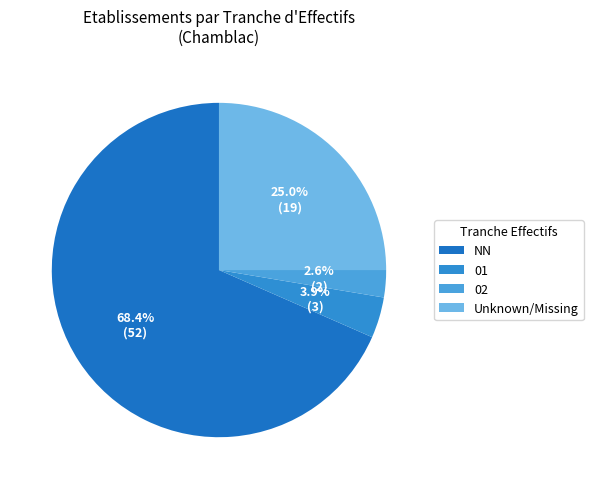

To the nearest percent, what is the combined percentage of 01 and NN?

72%